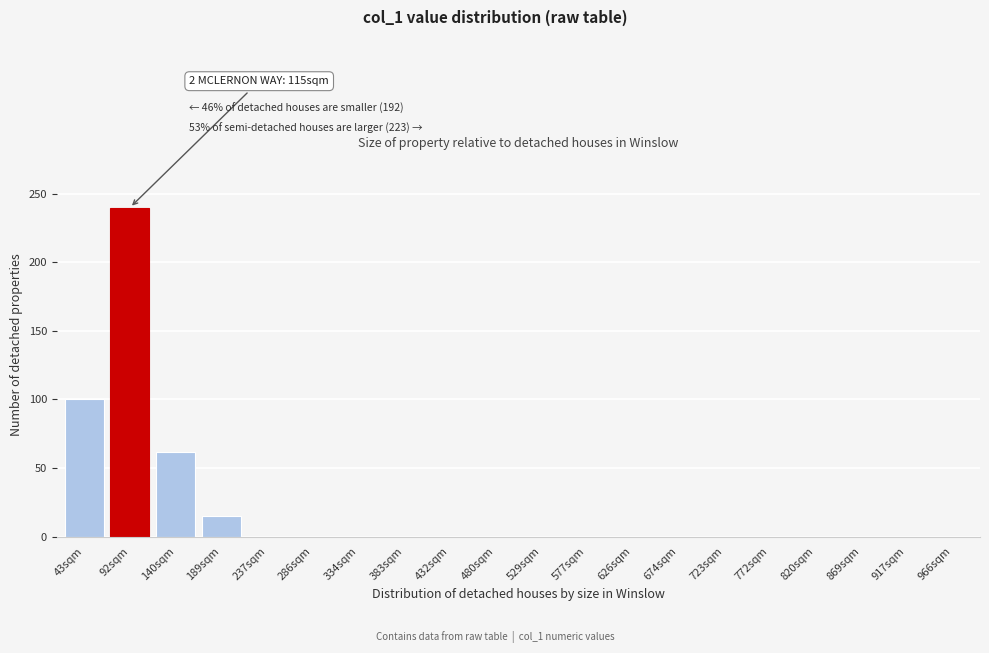

Reading right to left, list all the values displayed in this chart.

966sqm=0	917sqm=0	869sqm=0	820sqm=0	772sqm=0	723sqm=0	674sqm=0	626sqm=0	577sqm=0	529sqm=0	480sqm=0	432sqm=0	383sqm=0	334sqm=0	286sqm=0	237sqm=0	189sqm=15	140sqm=62	92sqm=240	43sqm=100